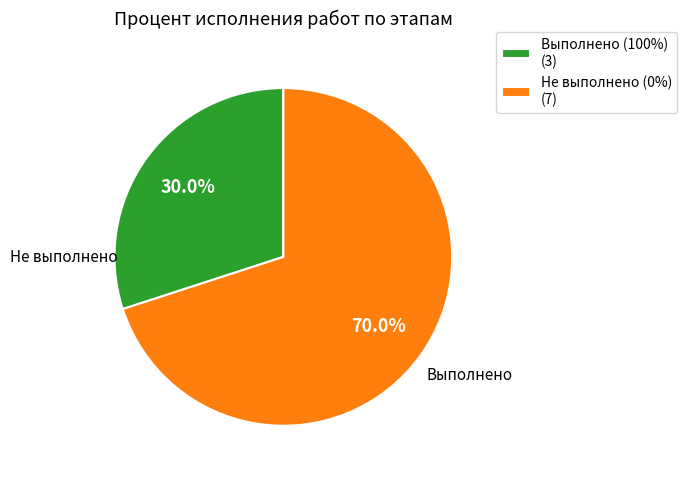

Is there any slice that represents more than half of the pie?

Yes